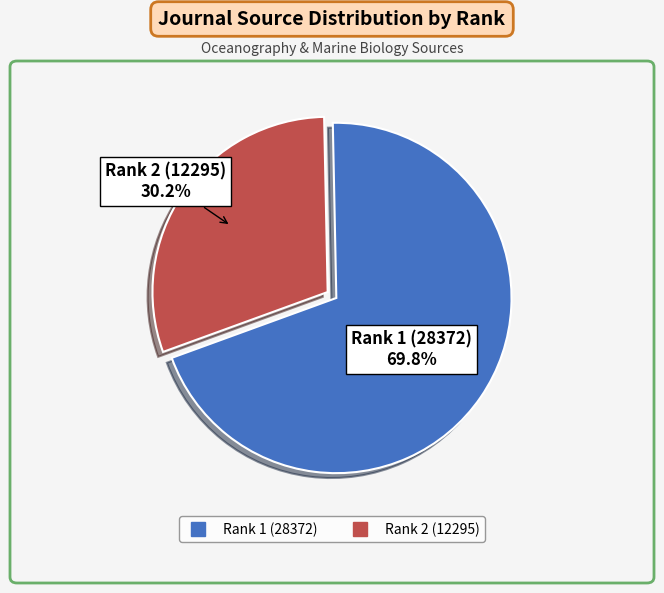

To the nearest percent, what is the combined percentage of Rank 1 (28372) and Rank 2 (12295)?

100%